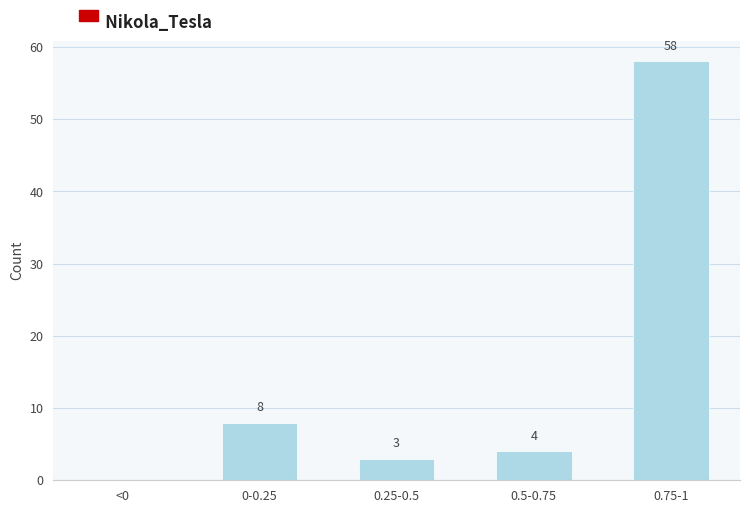

Reading left to right, transcribe all the data shown in this chart.

<0=0	0-0.25=8	0.25-0.5=3	0.5-0.75=4	0.75-1=58